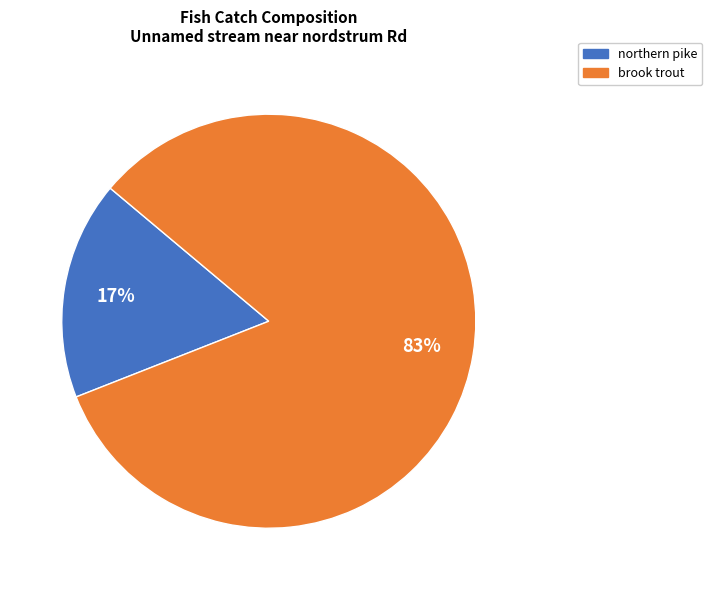

To the nearest percent, what is the difference between the largest and smallest slice percentages?

66%